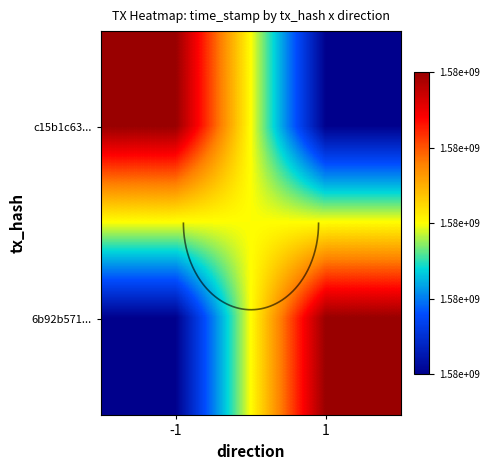

List the series in order of their peak value, highest first.

c15b1c63..., 6b92b571...